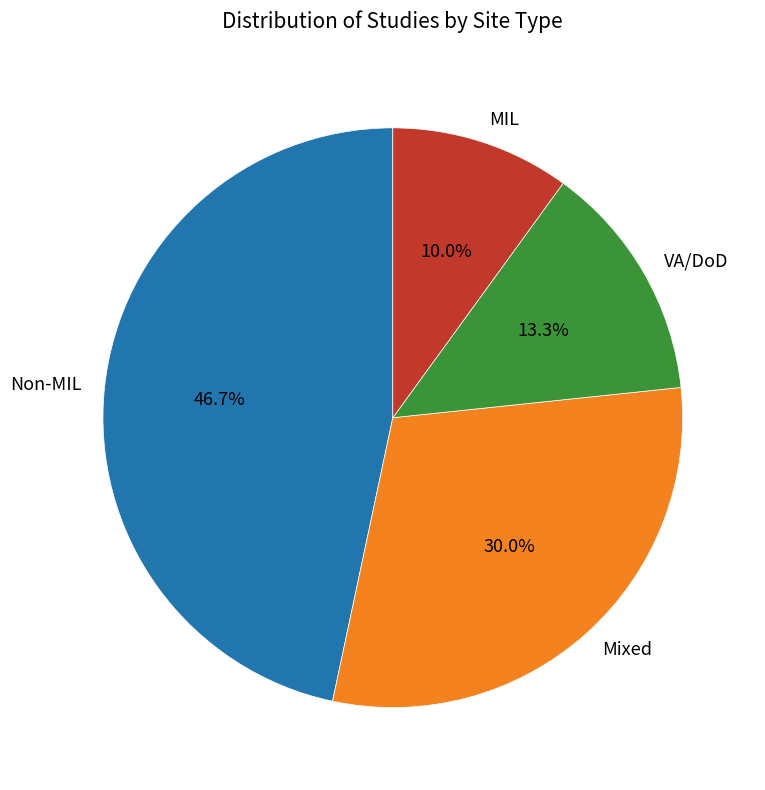

What is the smallest slice in the pie chart?

MIL